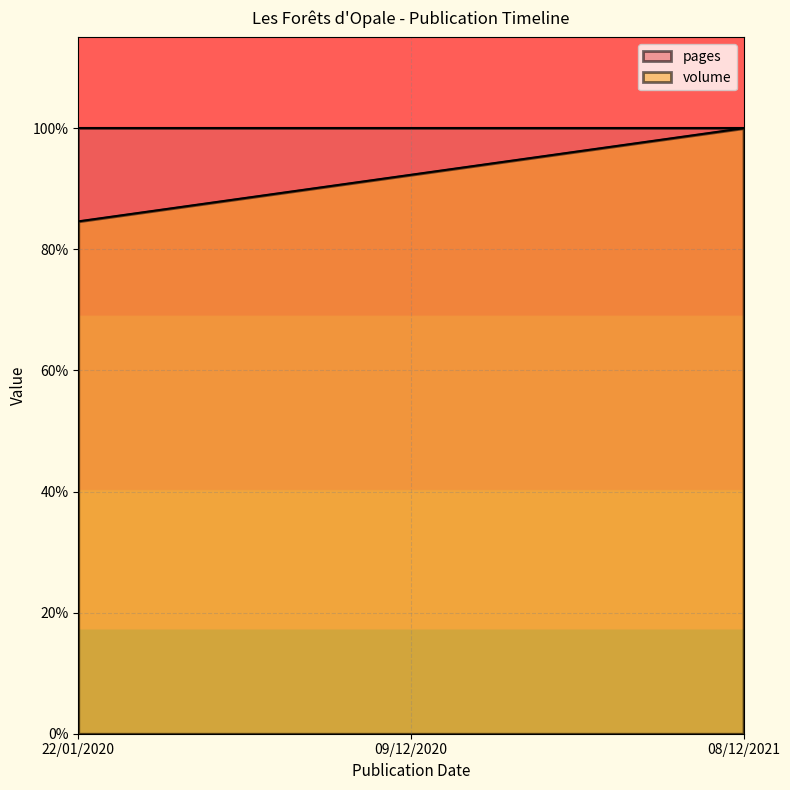

Reading left to right, transcribe all the data shown in this chart.

22/01/2020=0.8	09/12/2020=0.9	08/12/2021=1.0